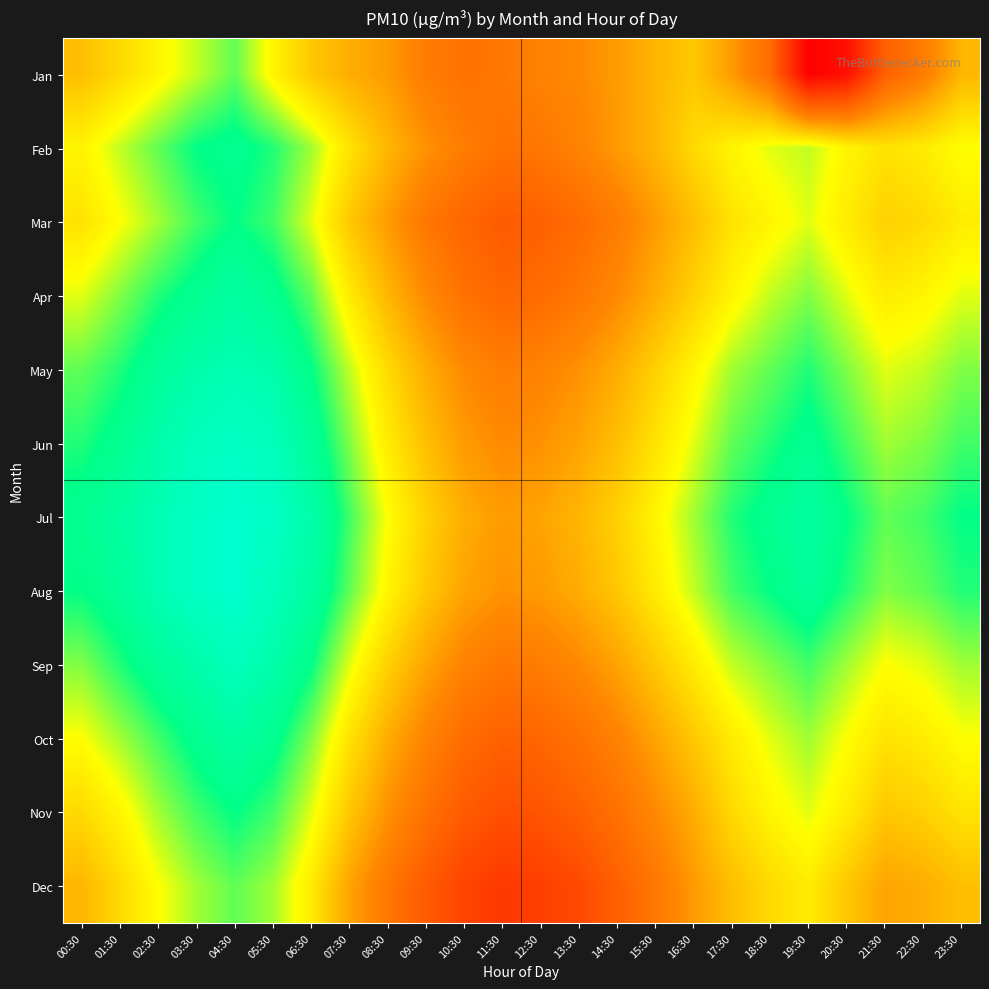

Reading right to left, transcribe all the data shown in this chart.

Jan: 23:30=35	22:30=42	21:30=47	20:30=61	19:30=64	18:30=45	17:30=38	16:30=33	15:30=35	14:30=38	13:30=40	12:30=41	11:30=43	10:30=44	09:30=42	08:30=38	07:30=36	06:30=33	05:30=28	04:30=22	03:30=25	02:30=28	01:30=31	00:30=34
Feb: 23:30=27	22:30=29	21:30=30	20:30=28	19:30=25	18:30=26	17:30=28	16:30=31	15:30=35	14:30=38	13:30=41	12:30=43	11:30=44	10:30=42	09:30=39	08:30=35	07:30=30	06:30=24	05:30=20	04:30=18	03:30=19	02:30=22	01:30=25	00:30=28
Mar: 23:30=29	22:30=31	21:30=32	20:30=29	19:30=26	18:30=28	17:30=30	16:30=34	15:30=38	14:30=42	13:30=45	12:30=47	11:30=48	10:30=46	09:30=43	08:30=38	07:30=33	06:30=26	05:30=21	04:30=19	03:30=21	02:30=24	01:30=27	00:30=30
Apr: 23:30=26	22:30=28	21:30=29	20:30=26	19:30=23	18:30=25	17:30=28	16:30=32	15:30=36	14:30=40	13:30=43	12:30=45	11:30=46	10:30=44	09:30=40	08:30=35	07:30=29	06:30=22	05:30=18	04:30=16	03:30=18	02:30=20	01:30=23	00:30=26
May: 23:30=23	22:30=25	21:30=26	20:30=23	19:30=20	18:30=22	17:30=24	16:30=28	15:30=32	14:30=36	13:30=39	12:30=41	11:30=42	10:30=40	09:30=36	08:30=31	07:30=25	06:30=19	05:30=15	04:30=14	03:30=15	02:30=17	01:30=20	00:30=22
Jun: 23:30=21	22:30=23	21:30=24	20:30=21	19:30=18	18:30=20	17:30=22	16:30=26	15:30=30	14:30=34	13:30=37	12:30=39	11:30=40	10:30=38	09:30=34	08:30=29	07:30=23	06:30=17	05:30=13	04:30=12	03:30=13	02:30=15	01:30=18	00:30=20
Jul: 23:30=19	22:30=21	21:30=22	20:30=19	19:30=16	18:30=18	17:30=20	16:30=24	15:30=28	14:30=32	13:30=35	12:30=37	11:30=38	10:30=36	09:30=32	08:30=27	07:30=21	06:30=15	05:30=12	04:30=11	03:30=12	02:30=14	01:30=16	00:30=18
Aug: 23:30=20	22:30=22	21:30=23	20:30=20	19:30=17	18:30=19	17:30=21	16:30=25	15:30=29	14:30=33	13:30=36	12:30=38	11:30=39	10:30=37	09:30=33	08:30=28	07:30=22	06:30=16	05:30=13	04:30=11	03:30=12	02:30=14	01:30=17	00:30=19
Sep: 23:30=24	22:30=26	21:30=27	20:30=24	19:30=21	18:30=23	17:30=25	16:30=29	15:30=33	14:30=37	13:30=40	12:30=42	11:30=43	10:30=41	09:30=37	08:30=32	07:30=26	06:30=19	05:30=15	04:30=13	03:30=15	02:30=17	01:30=20	00:30=23
Oct: 23:30=27	22:30=29	21:30=30	20:30=27	19:30=24	18:30=26	17:30=29	16:30=33	15:30=37	14:30=41	13:30=44	12:30=46	11:30=47	10:30=45	09:30=41	08:30=36	07:30=30	06:30=23	05:30=18	04:30=16	03:30=18	02:30=21	01:30=24	00:30=27
Nov: 23:30=30	22:30=32	21:30=33	20:30=29	19:30=26	18:30=28	17:30=31	16:30=36	15:30=40	14:30=44	13:30=47	12:30=49	11:30=50	10:30=48	09:30=44	08:30=39	07:30=33	06:30=26	05:30=21	04:30=19	03:30=21	02:30=24	01:30=28	00:30=31
Dec: 23:30=34	22:30=36	21:30=37	20:30=33	19:30=29	18:30=31	17:30=34	16:30=38	15:30=43	14:30=47	13:30=51	12:30=53	11:30=54	10:30=52	09:30=48	08:30=43	07:30=37	06:30=29	05:30=24	04:30=22	03:30=24	02:30=27	01:30=31	00:30=35